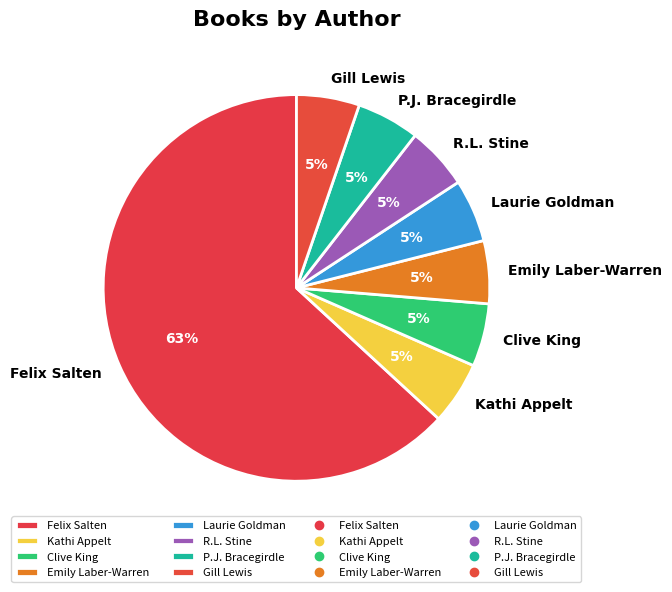

Is the sum of Gill Lewis and Clive King greater than half?

No